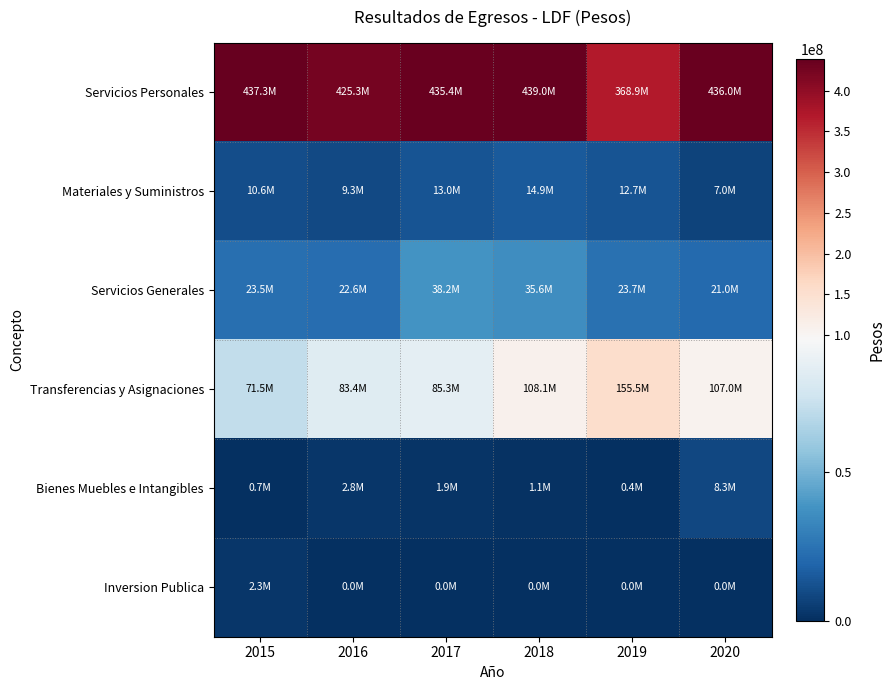

List the series in order of their peak value, highest first.

Servicios Personales, Transferencias y Asignaciones, Servicios Generales, Materiales y Suministros, Bienes Muebles e Intangibles, Inversion Publica